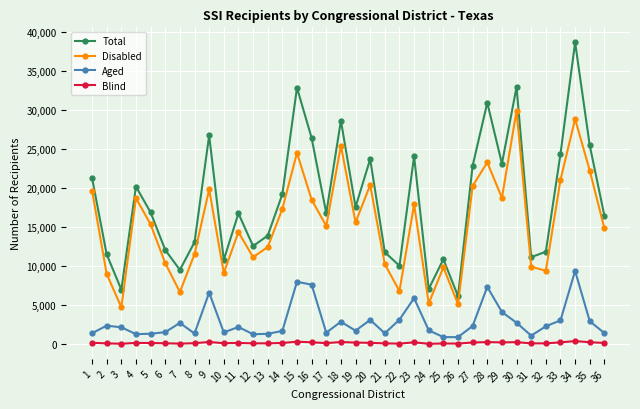

Is the value of Aged at 2 greater than the value of Disabled at 26?

No